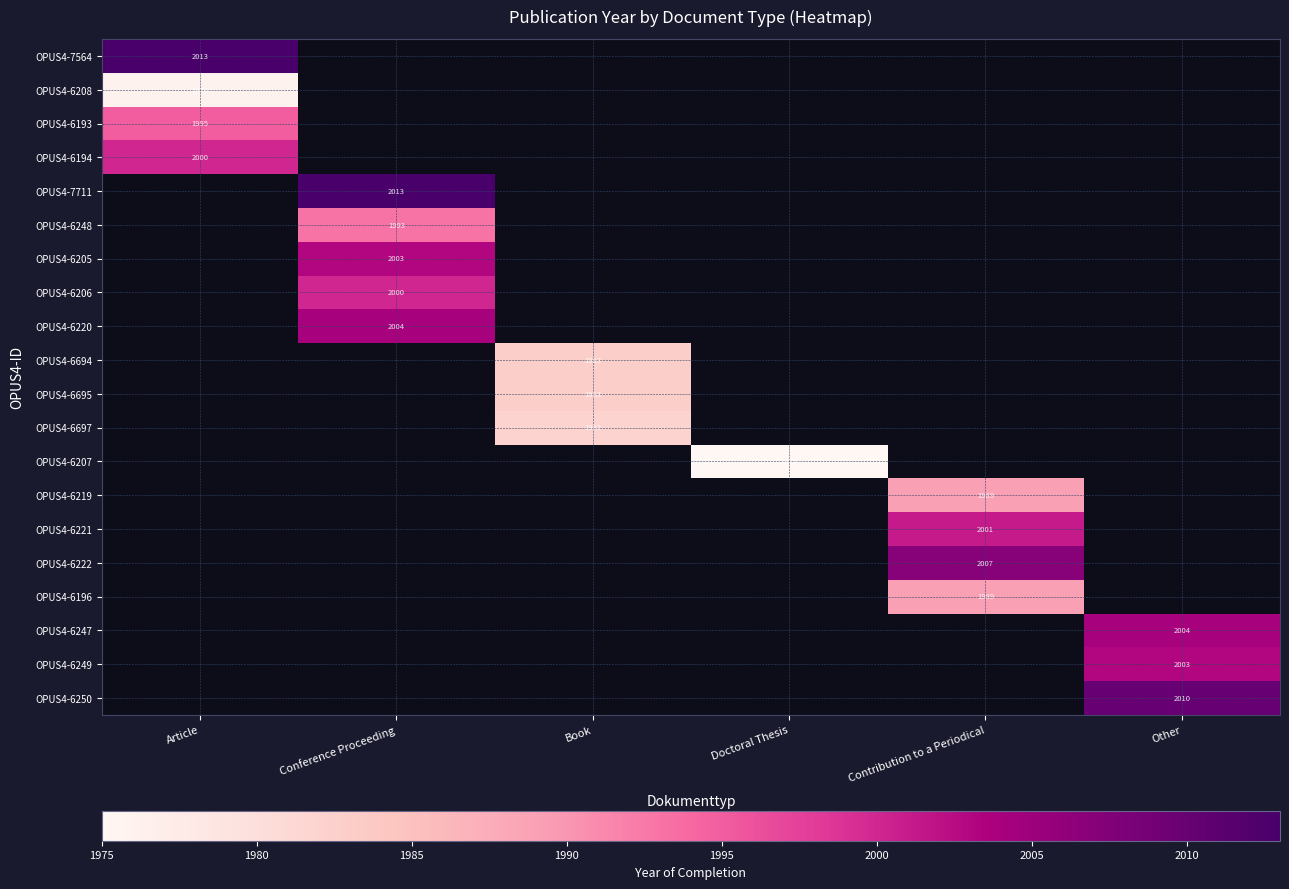

Which category has the highest value across all series?

Article